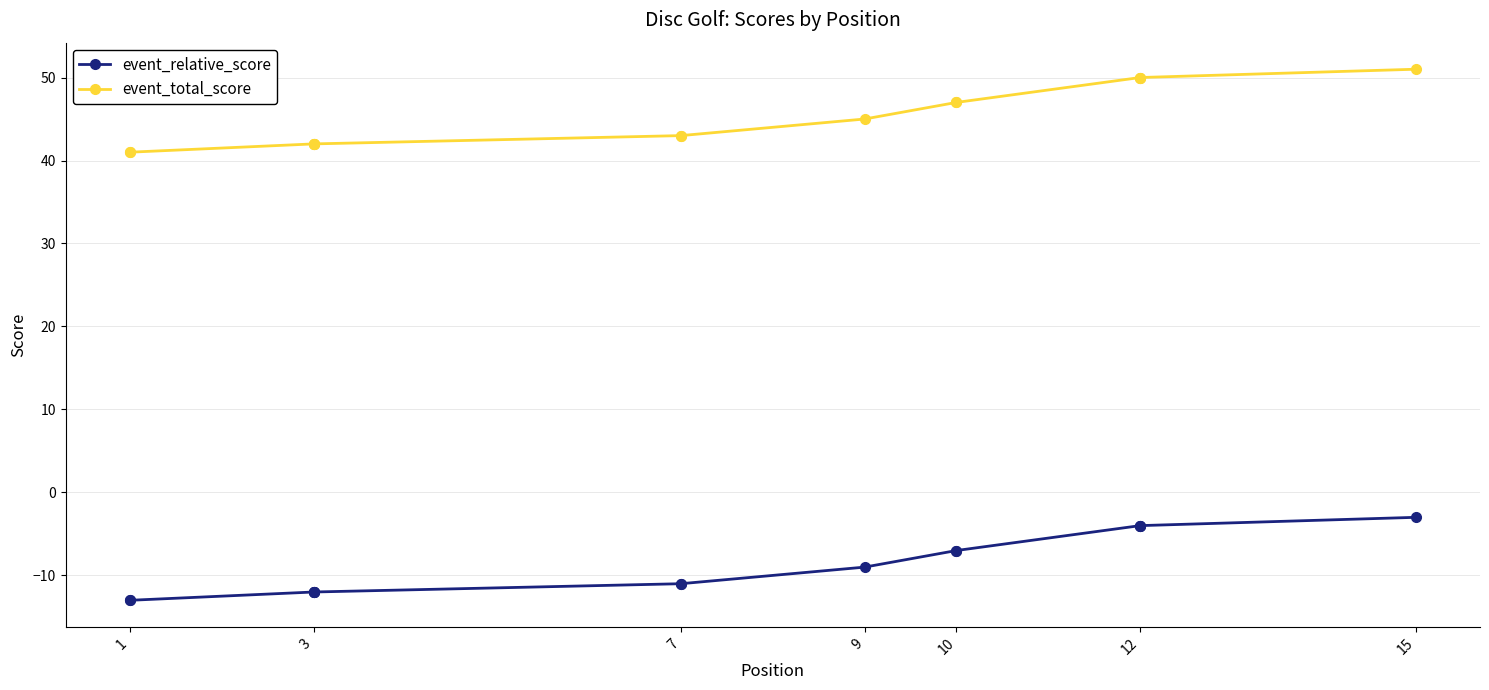

Does the chart display data point markers on the line(s)?

Yes